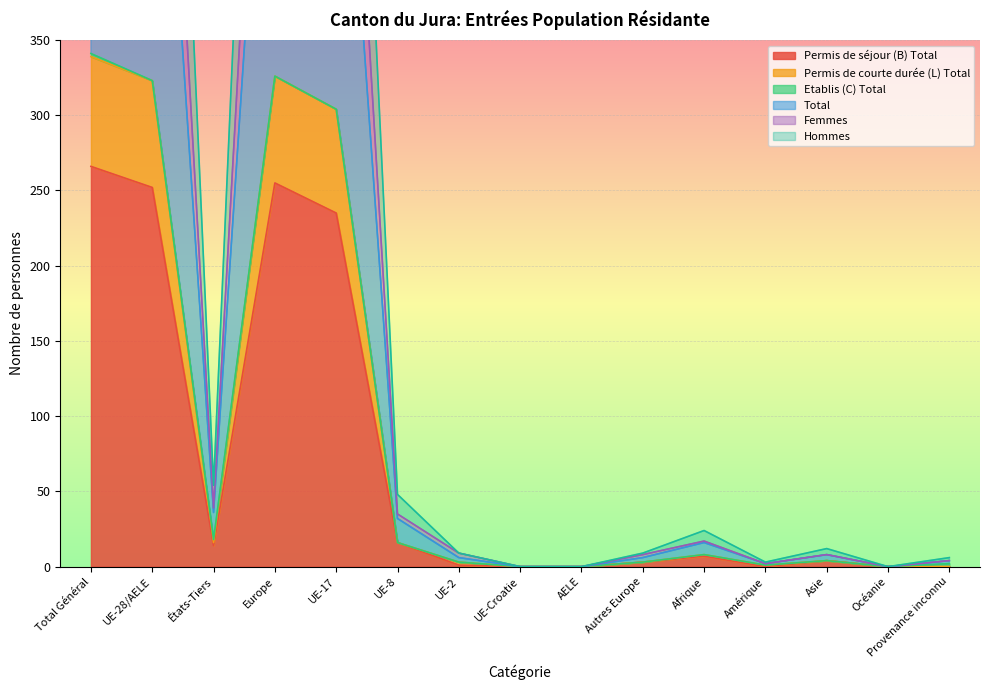

Which series changed the most between Europe and Asie?

Hommes